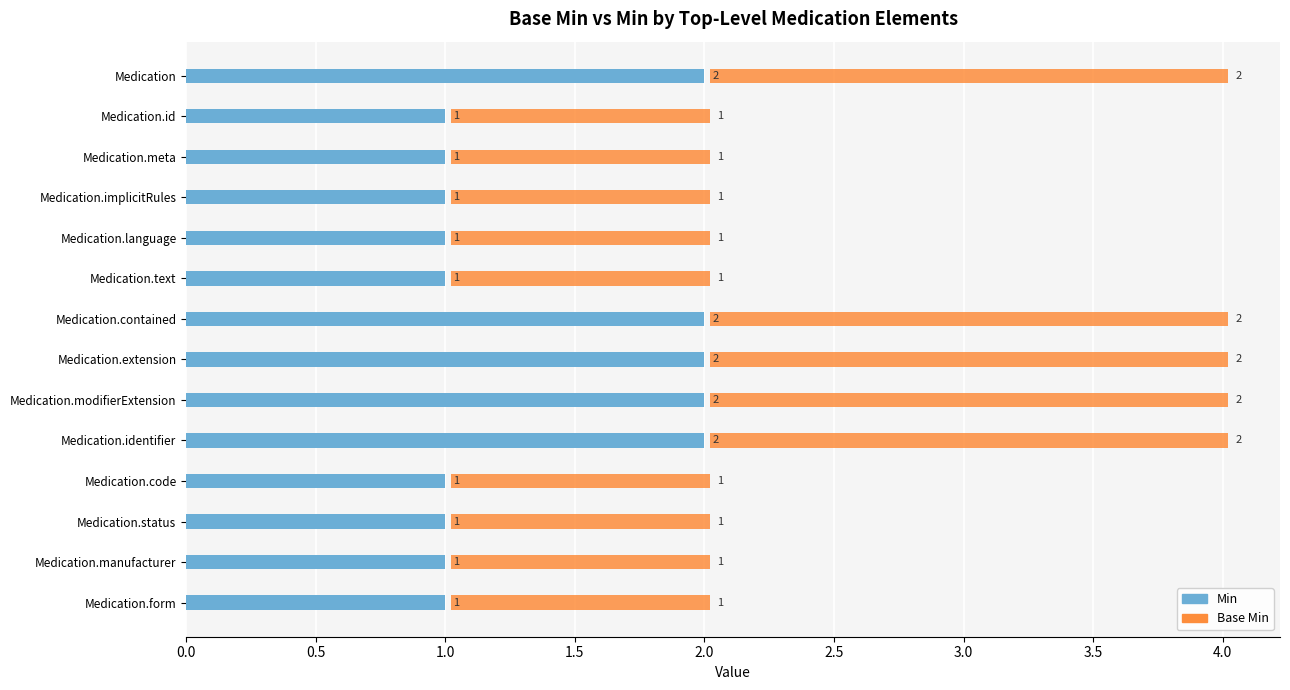

What is the approximate value of Min at Medication.modifierExtension?

2.0